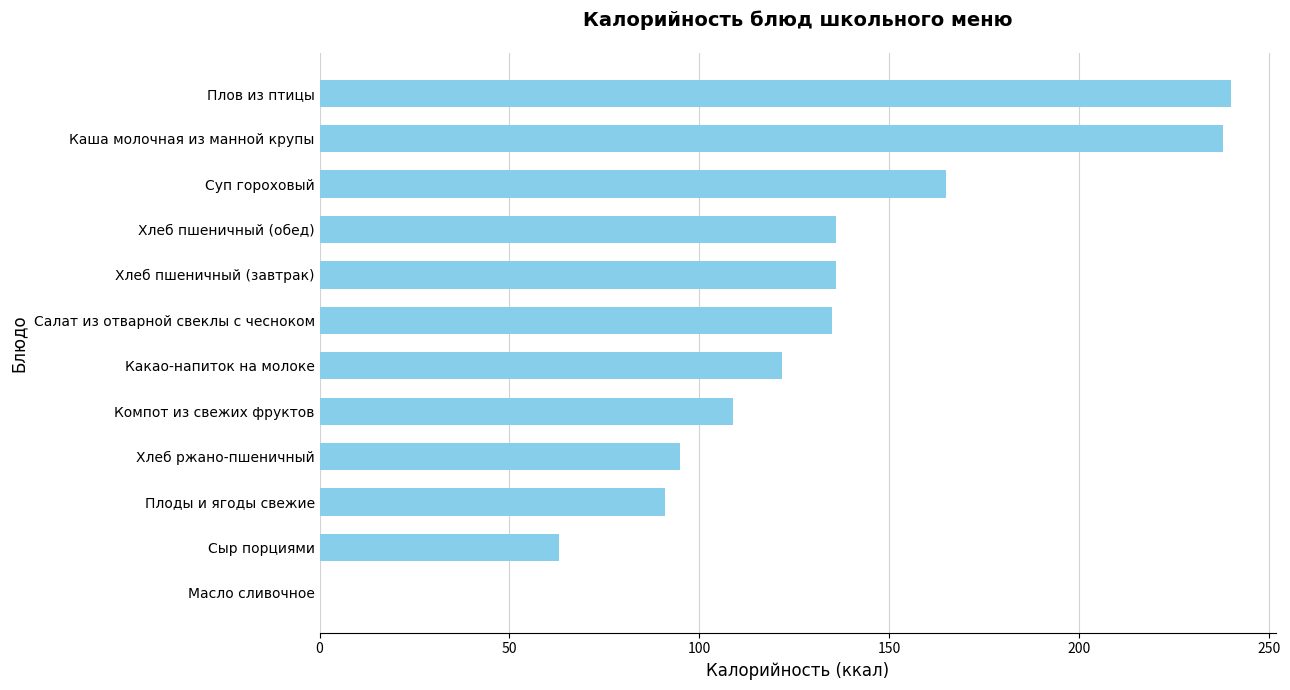

The value at Какао-напиток на молоке is 191.3. True or false?

False